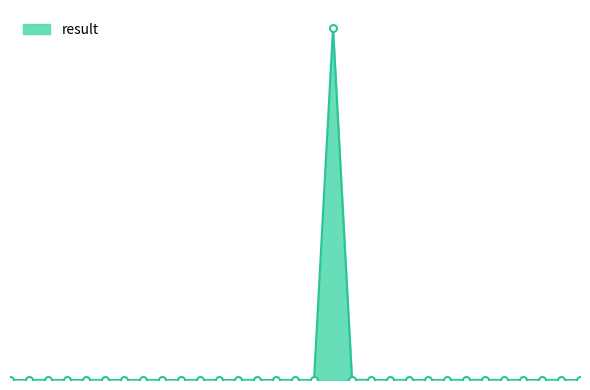

Is this an area chart (filled region under the line)?

Yes